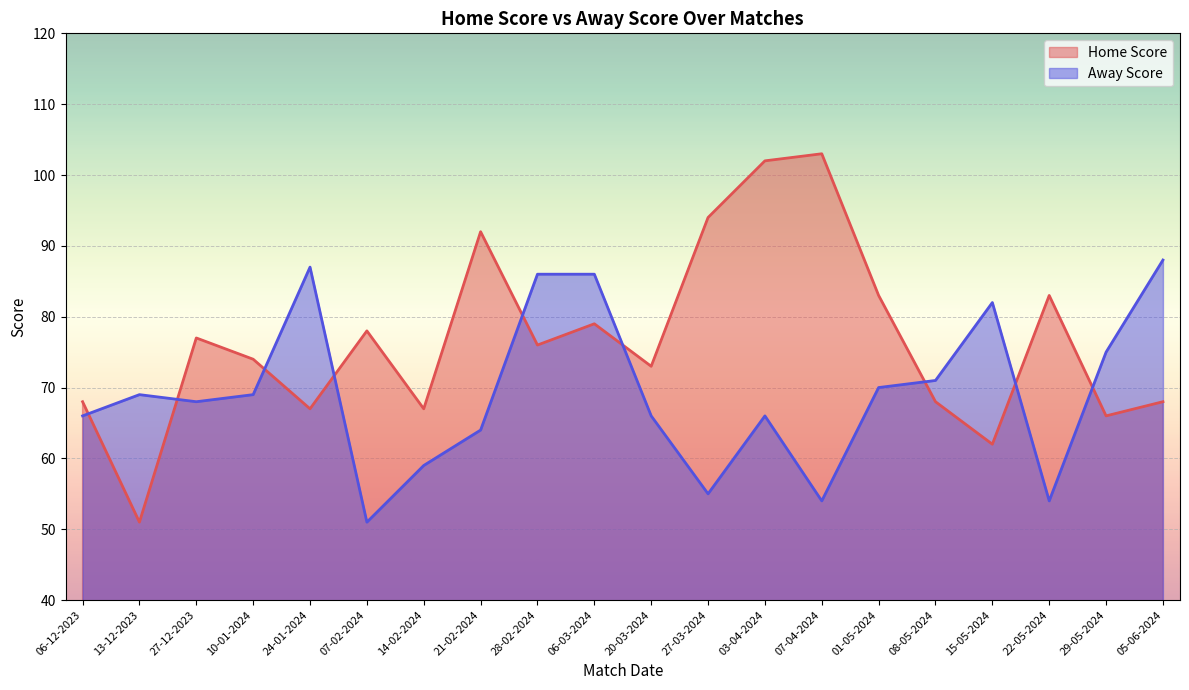

How many distinct data groups are displayed?

2